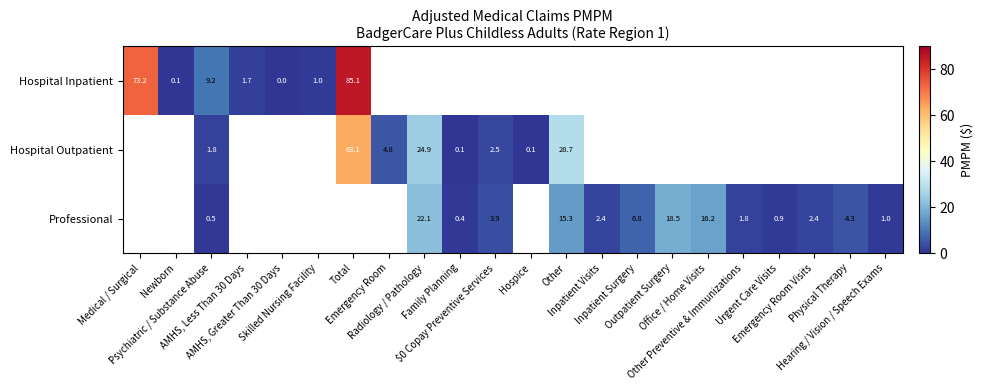

The Hospital Inpatient series shows 42.5 at Total. True or false?

False